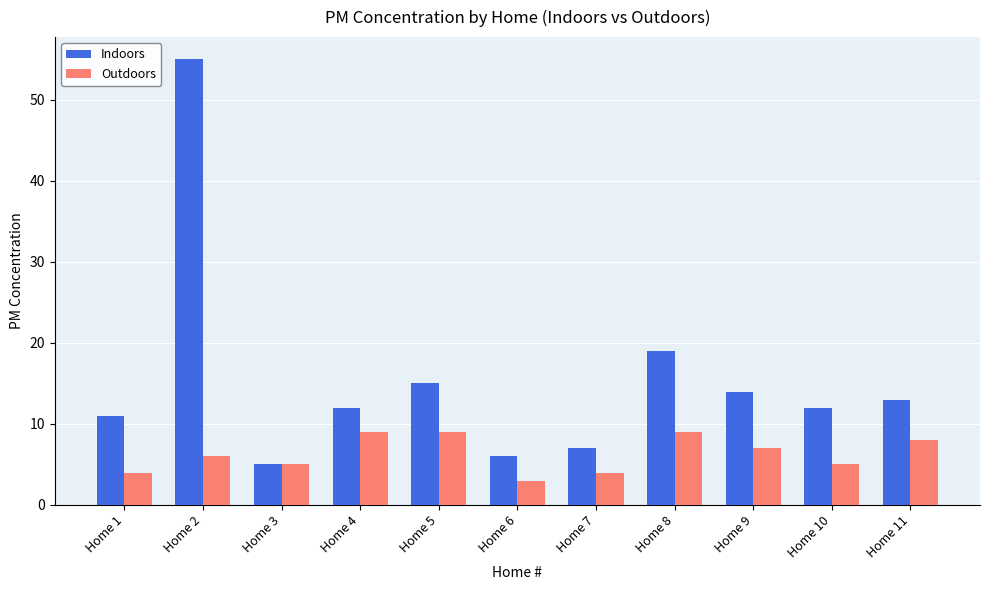

What is the difference between the maximum and minimum values in the Indoors series?

50